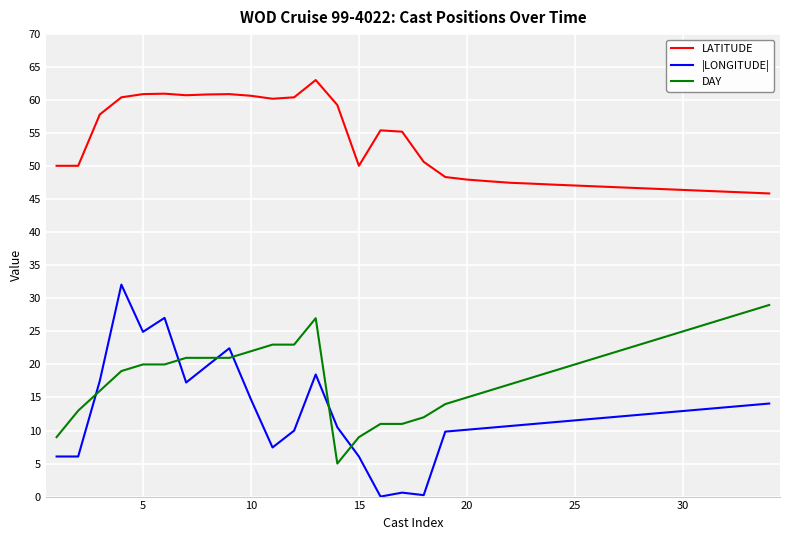

True or false: LATITUDE and |LONGITUDE| intersect in this chart.

False